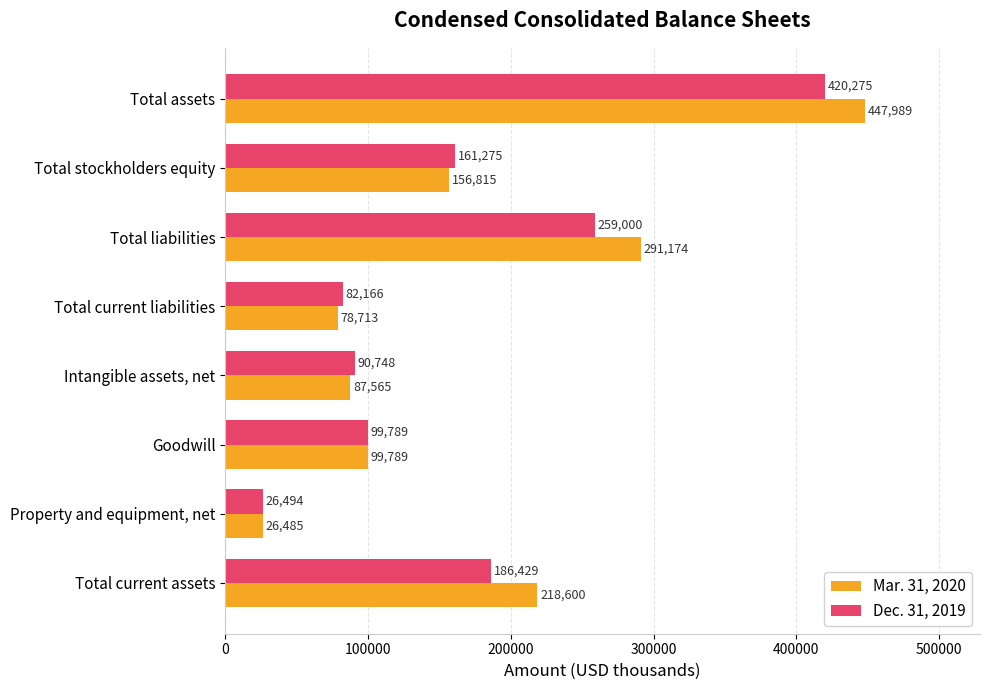

What is the difference between the second highest and second lowest values in the Mar. 31, 2020 series?

212461